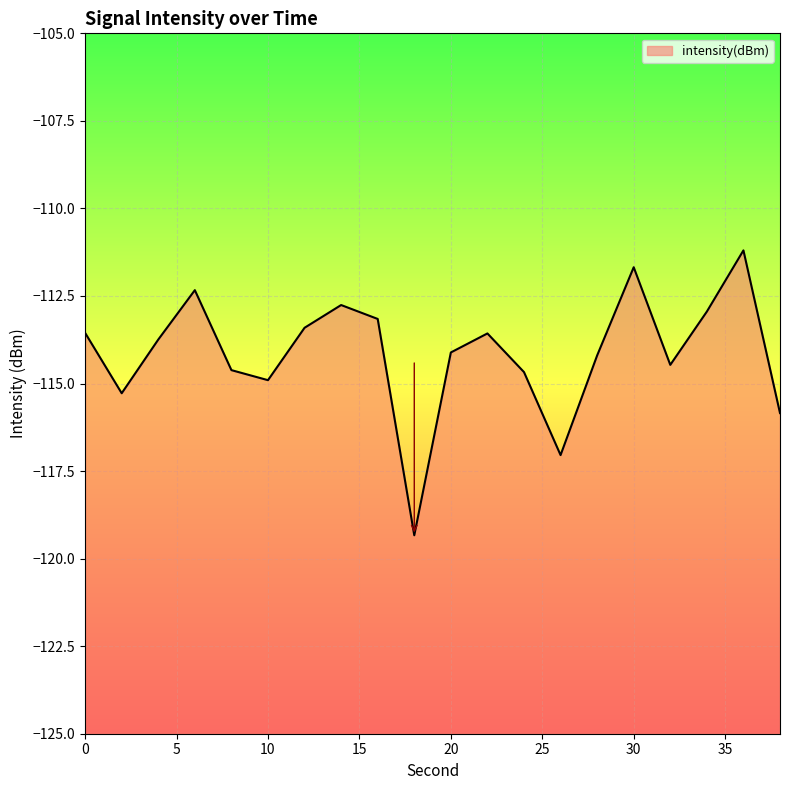

What is the difference between the values at 26 and 24?

2.4